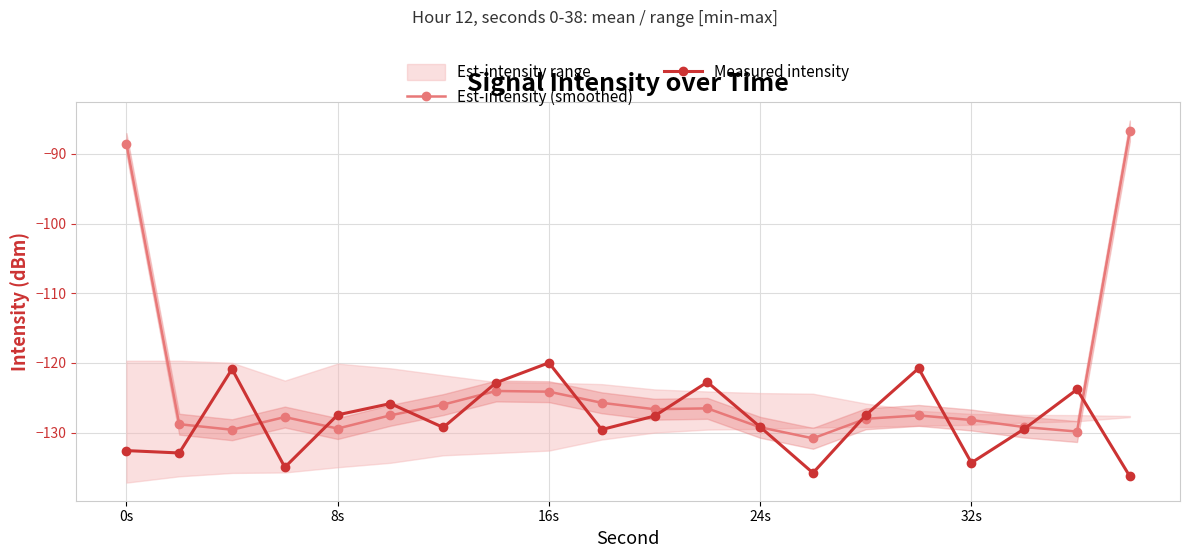

True or false: Measured intensity has more than 0 interior local peaks.

True